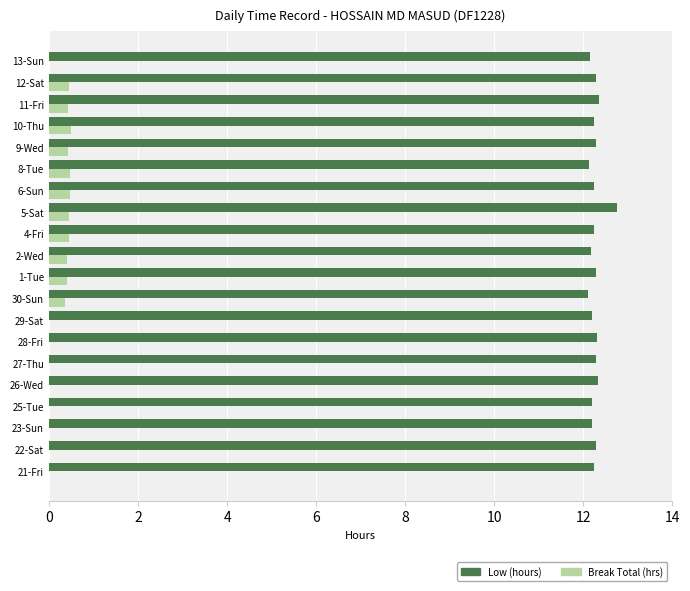

What is the total value across all series at 25-Tue?

12.2